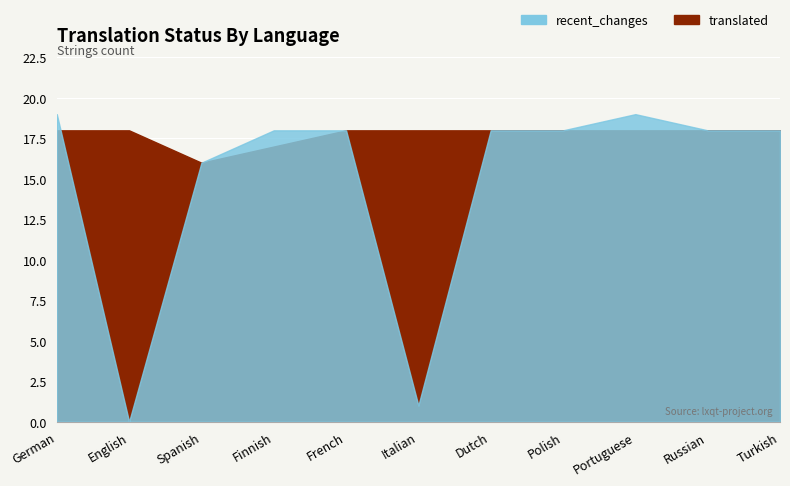

What is the difference between the maximum and minimum values in the recent_changes series?

19